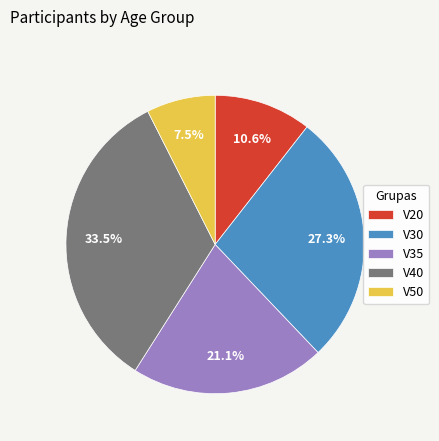

To the nearest percent, what is the difference between the V40 and V35 slice percentages?

12%